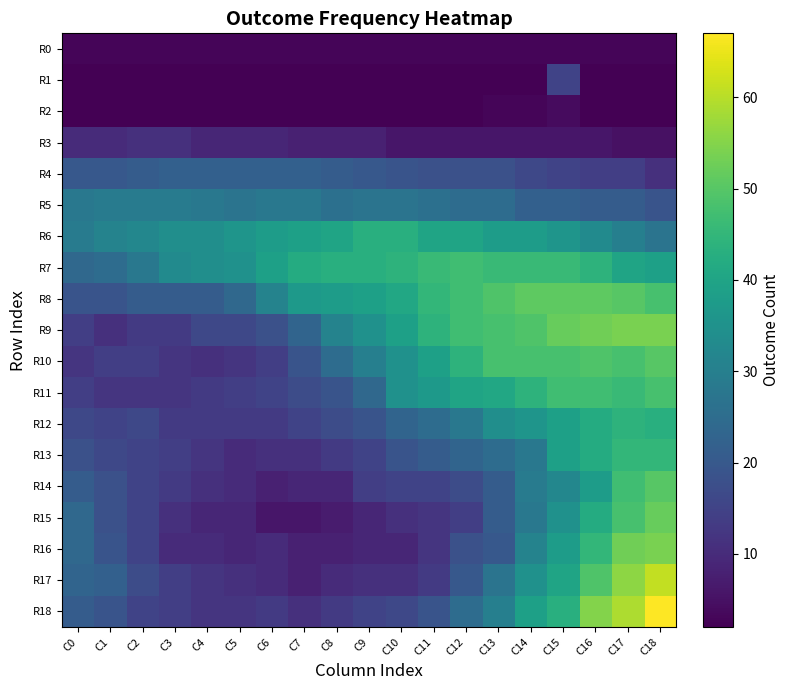

Reading left to right, list all the values displayed in this chart.

R0: C0=3	C1=3	C2=3	C3=3	C4=3	C5=3	C6=3	C7=3	C8=3	C9=3	C10=3	C11=3	C12=3	C13=3	C14=3	C15=3	C16=3	C17=3	C18=3
R1: C0=2	C1=2	C2=2	C3=2	C4=2	C5=2	C6=2	C7=2	C8=2	C9=2	C10=2	C11=2	C12=2	C13=2	C14=2	C15=15	C16=2	C17=2	C18=2
R2: C0=2	C1=2	C2=2	C3=2	C4=2	C5=2	C6=2	C7=2	C8=2	C9=2	C10=2	C11=2	C12=2	C13=3	C14=3	C15=4	C16=2	C17=2	C18=2
R3: C0=10	C1=10	C2=11	C3=11	C4=9	C5=9	C6=9	C7=8	C8=8	C9=8	C10=6	C11=6	C12=6	C13=6	C14=6	C15=6	C16=6	C17=5	C18=5
R4: C0=20	C1=20	C2=21	C3=22	C4=22	C5=22	C6=22	C7=22	C8=21	C9=20	C10=19	C11=18	C12=18	C13=18	C14=16	C15=15	C16=14	C17=14	C18=11
R5: C0=28	C1=29	C2=29	C3=29	C4=28	C5=27	C6=28	C7=28	C8=26	C9=27	C10=27	C11=26	C12=25	C13=25	C14=22	C15=22	C16=21	C17=21	C18=19
R6: C0=29	C1=31	C2=32	C3=34	C4=34	C5=36	C6=38	C7=39	C8=40	C9=43	C10=43	C11=40	C12=40	C13=38	C14=38	C15=36	C16=33	C17=30	C18=27
R7: C0=24	C1=25	C2=28	C3=33	C4=34	C5=35	C6=39	C7=42	C8=43	C9=43	C10=44	C11=46	C12=47	C13=46	C14=46	C15=46	C16=44	C17=40	C18=39
R8: C0=19	C1=19	C2=21	C3=21	C4=21	C5=24	C6=31	C7=37	C8=38	C9=39	C10=41	C11=45	C12=47	C13=49	C14=51	C15=51	C16=51	C17=50	C18=48
R9: C0=14	C1=11	C2=13	C3=13	C4=16	C5=16	C6=18	C7=23	C8=31	C9=35	C10=39	C11=44	C12=47	C13=48	C14=49	C15=52	C16=53	C17=54	C18=54
R10: C0=12	C1=14	C2=14	C3=12	C4=11	C5=12	C6=14	C7=19	C8=25	C9=30	C10=35	C11=39	C12=44	C13=48	C14=48	C15=48	C16=49	C17=48	C18=50
R11: C0=14	C1=12	C2=12	C3=12	C4=13	C5=14	C6=15	C7=17	C8=19	C9=24	C10=35	C11=37	C12=40	C13=41	C14=44	C15=47	C16=47	C17=46	C18=48
R12: C0=16	C1=15	C2=16	C3=13	C4=13	C5=13	C6=13	C7=15	C8=17	C9=19	C10=23	C11=25	C12=28	C13=34	C14=36	C15=39	C16=42	C17=44	C18=43
R13: C0=18	C1=16	C2=15	C3=14	C4=12	C5=10	C6=11	C7=11	C8=13	C9=15	C10=19	C11=21	C12=23	C13=25	C14=28	C15=39	C16=42	C17=45	C18=45
R14: C0=21	C1=18	C2=15	C3=13	C4=11	C5=10	C6=8	C7=9	C8=9	C9=14	C10=15	C11=15	C12=17	C13=21	C14=29	C15=32	C16=38	C17=47	C18=50
R15: C0=24	C1=18	C2=15	C3=11	C4=9	C5=9	C6=6	C7=6	C8=7	C9=9	C10=11	C11=12	C12=14	C13=21	C14=28	C15=35	C16=42	C17=48	C18=52
R16: C0=24	C1=19	C2=15	C3=10	C4=10	C5=9	C6=10	C7=8	C8=8	C9=9	C10=9	C11=12	C12=18	C13=20	C14=31	C15=38	C16=45	C17=53	C18=54
R17: C0=23	C1=22	C2=17	C3=14	C4=12	C5=11	C6=10	C7=8	C8=10	C9=11	C10=11	C11=13	C12=20	C13=27	C14=35	C15=40	C16=49	C17=56	C18=61
R18: C0=21	C1=19	C2=15	C3=14	C4=12	C5=12	C6=13	C7=11	C8=13	C9=15	C10=16	C11=19	C12=25	C13=30	C14=39	C15=43	C16=55	C17=59	C18=67